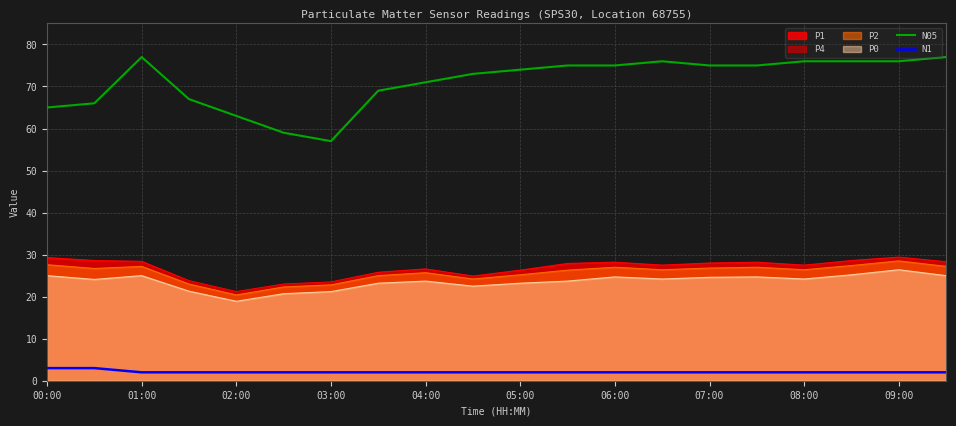

True or false: P1 and N1 cross at least once.

False